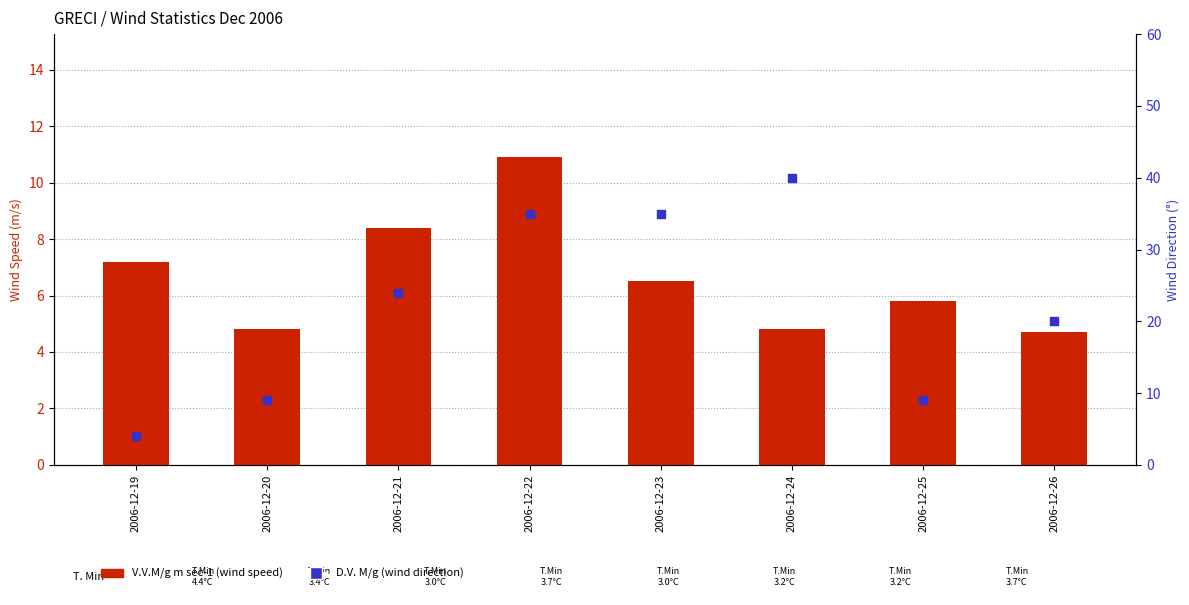

Which series has the largest total across all categories?

D.V. M/g